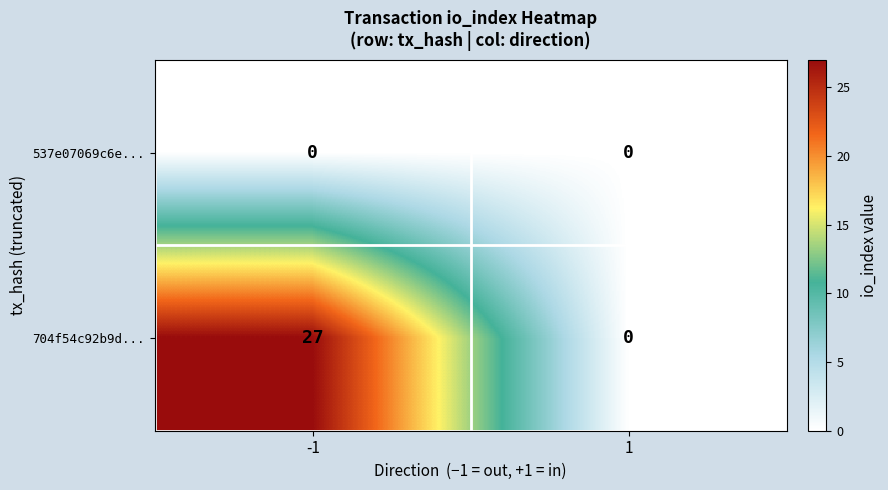

Reading left to right, extract all data points from this chart.

537e07069c6e...: 0	0
704f54c92b9d...: 27	0